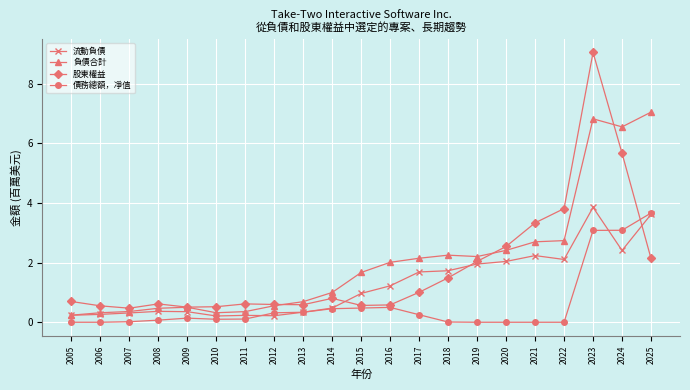

At how many categories does at least one series exceed 7?

2